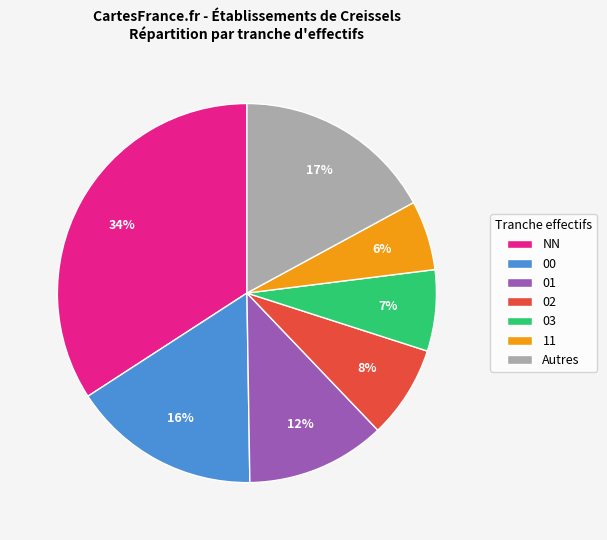

Does 00 account for over 50% of the chart?

No